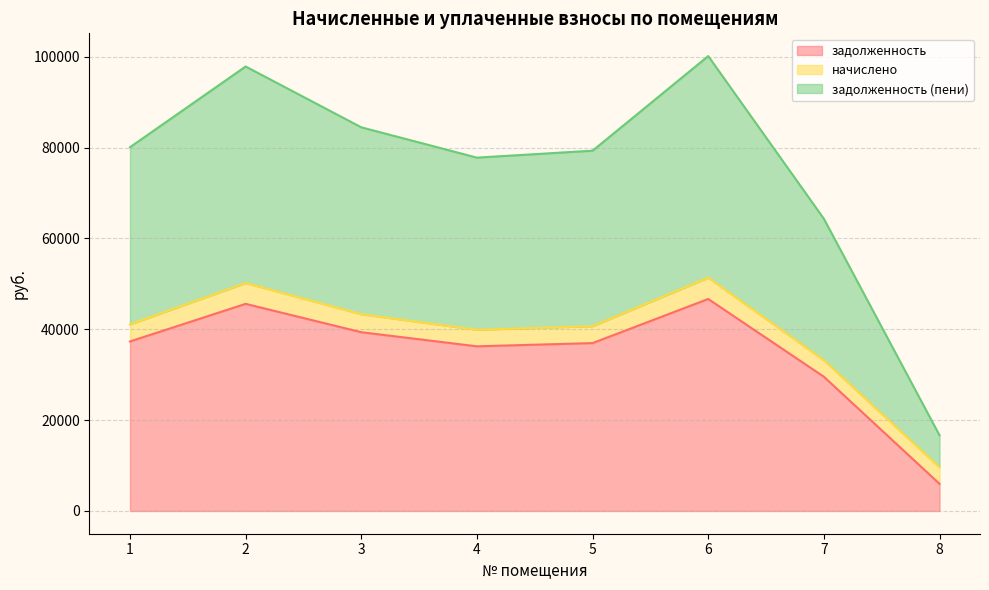

True or false: задолженность (пени) and задолженность cross at least once.

False